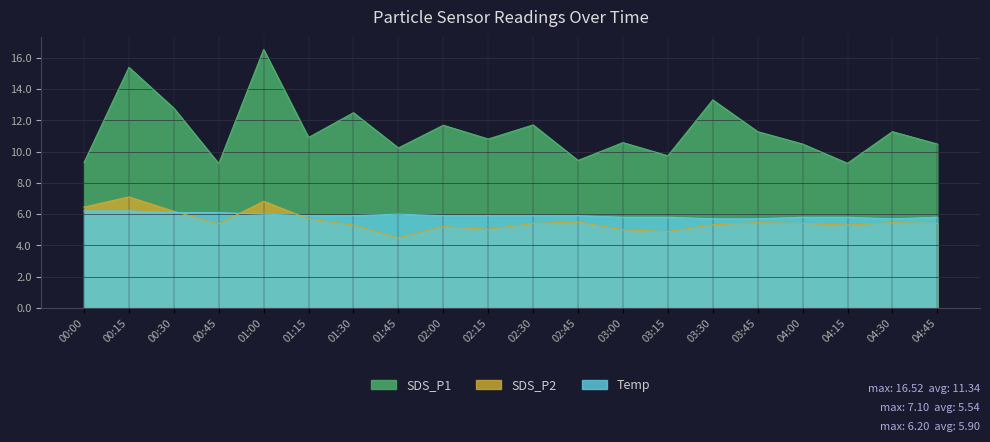

Which category has the lowest value in the SDS_P2 series?

01:45